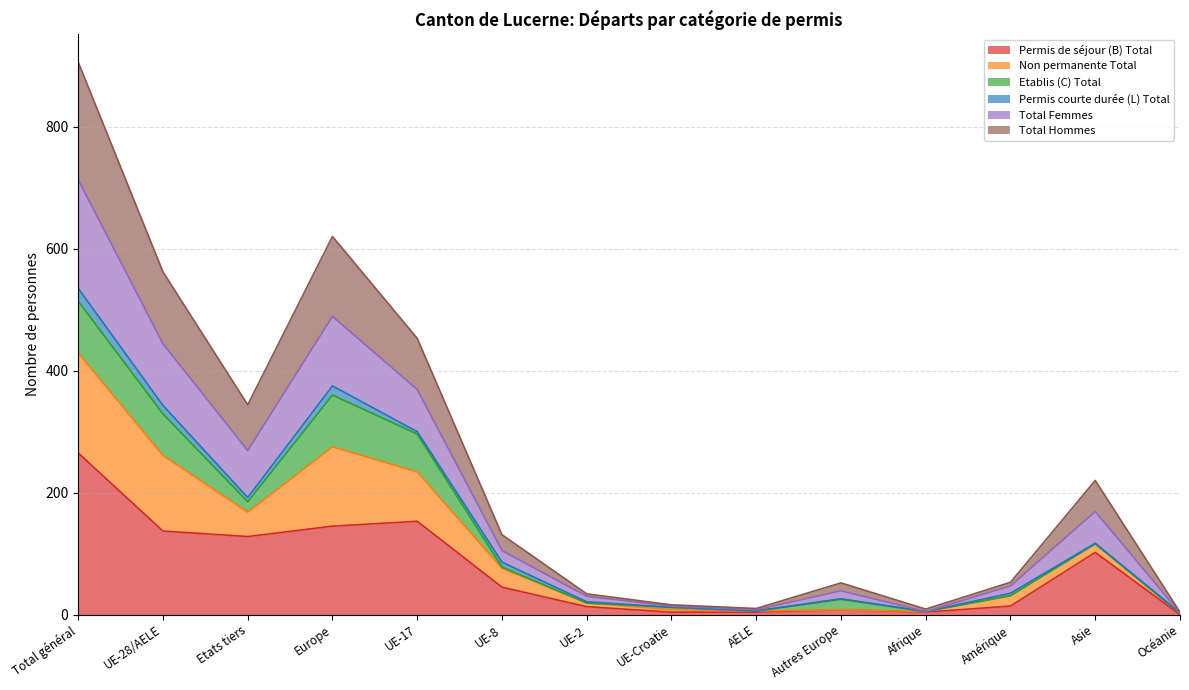

At which label does Permis de séjour (B) Total first exceed 45?

Total général